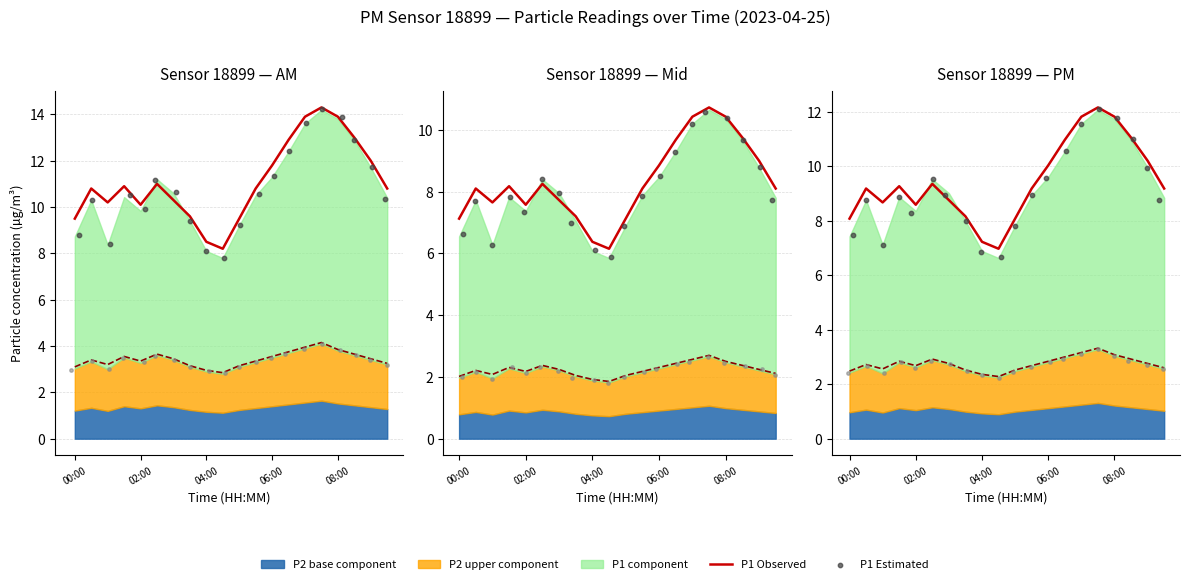

At which category is the sum across all series the highest?

15